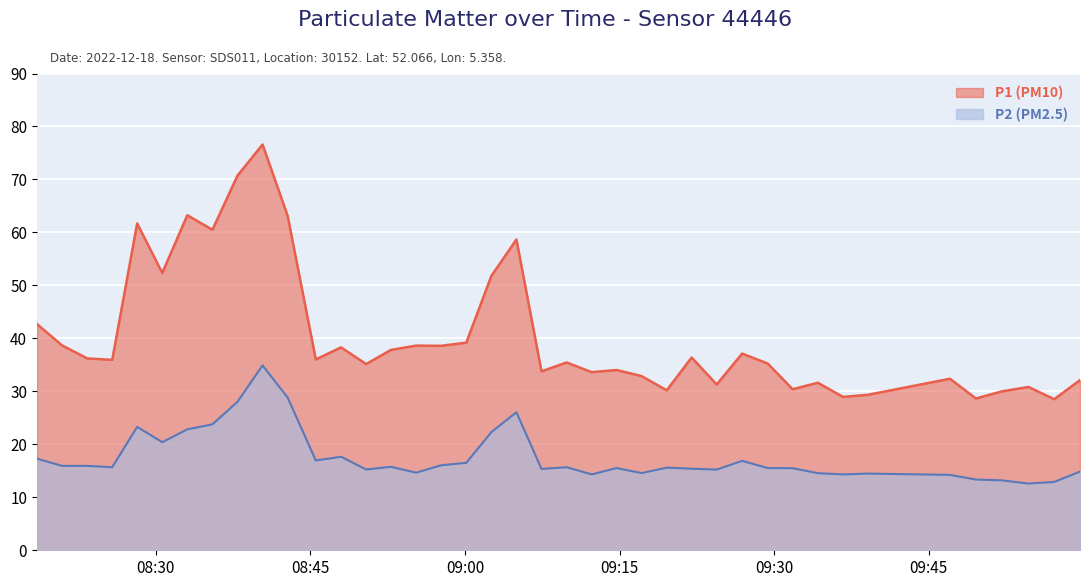

What are all the series names shown in the legend?

P1 (PM10), P2 (PM2.5)